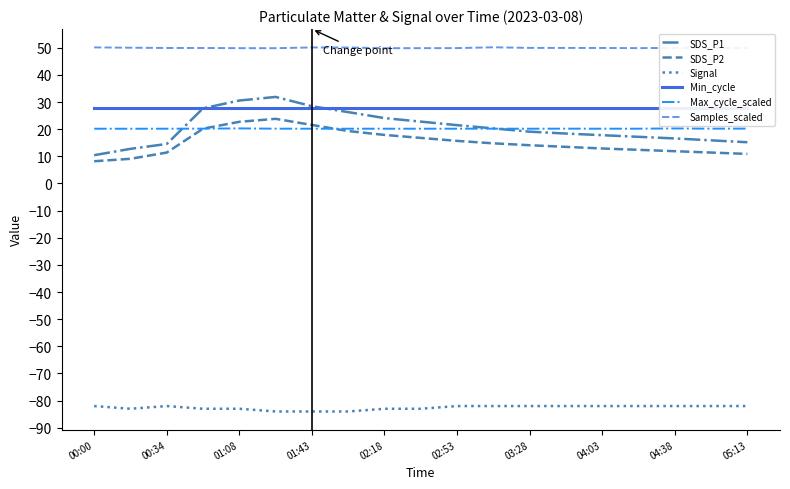

The SDS_P1 series shows 15.9 at 17. True or false?

True